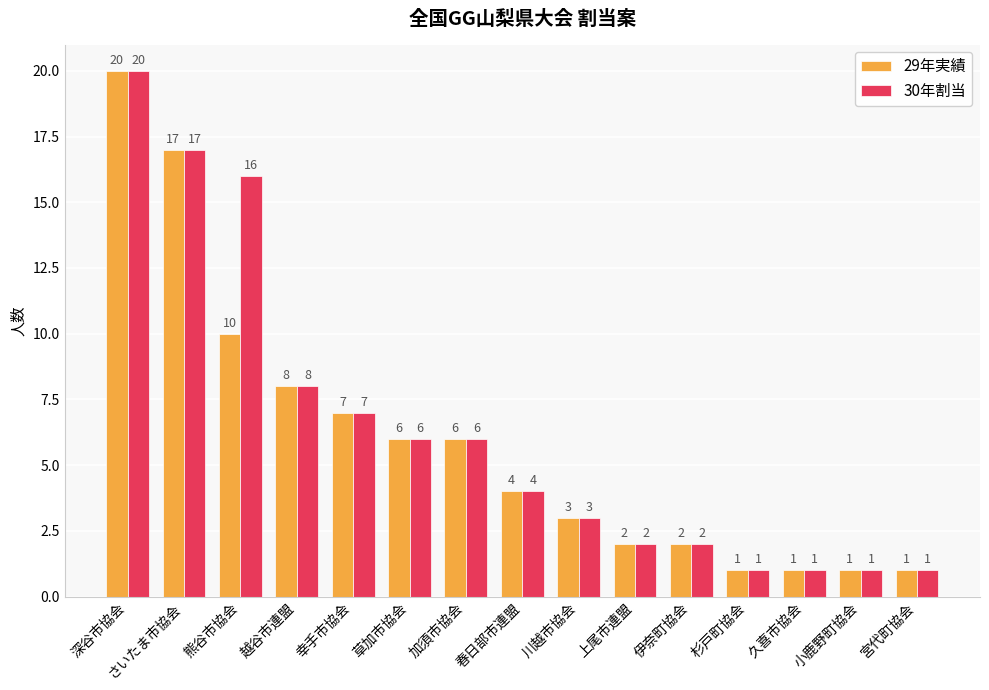

How many series are shown in this chart?

2